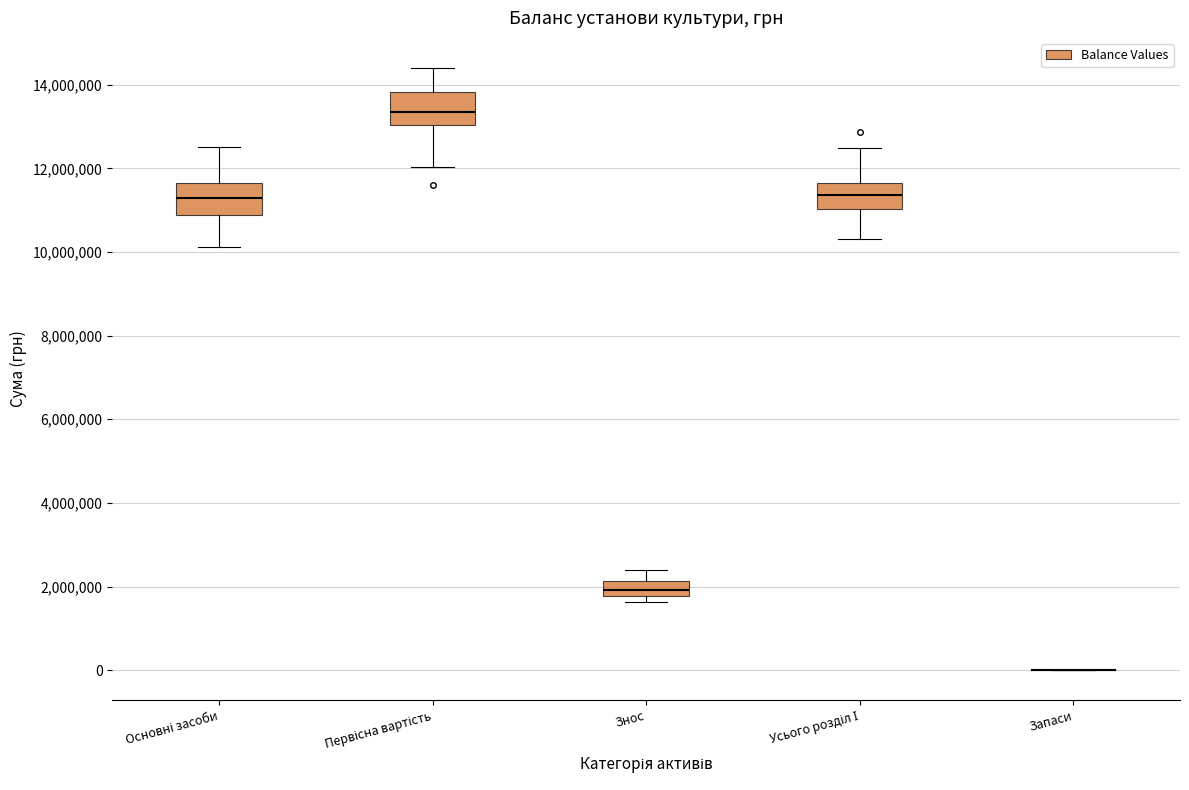

Reading left to right, read every box against the y-axis: the position of its median line, the range the box covers, and the ends of its whiskers. The values are not printed on the chart, so give them approximately, as read against the axis.

Основні засоби: median 11200000, box 10800000 to 11600000, whiskers 10200000 to 12600000
Первісна вартість: median 13400000, box 13000000 to 13800000, whiskers 12000000 to 14400000
Знос: median 2000000, box 1800000 to 2200000, whiskers 1600000 to 2400000
Усього розділ І: median 11400000, box 11000000 to 11600000, whiskers 10400000 to 12400000
Запаси: box collapsed to a line at 0, whiskers 0 to 0